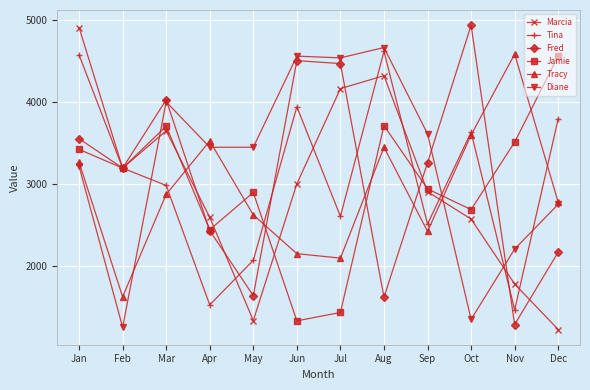

Count the number of categories in the chart.

12